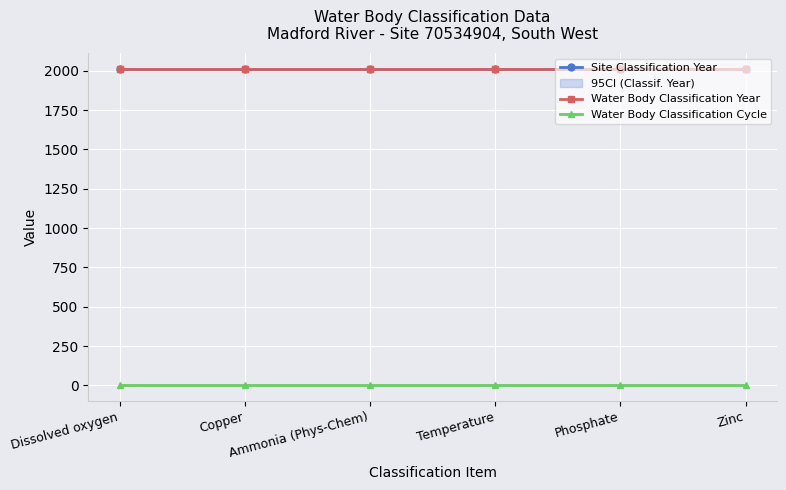

What is the spread (max minus min) of values at Dissolved oxygen?

2008